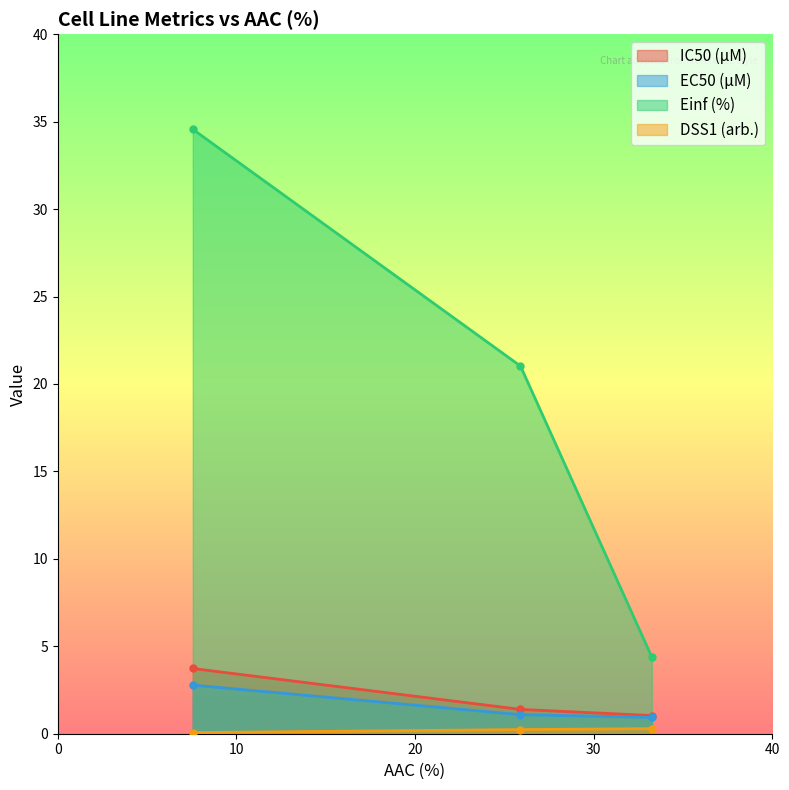

Which label corresponds to the smallest value in the chart?

GDSC1000